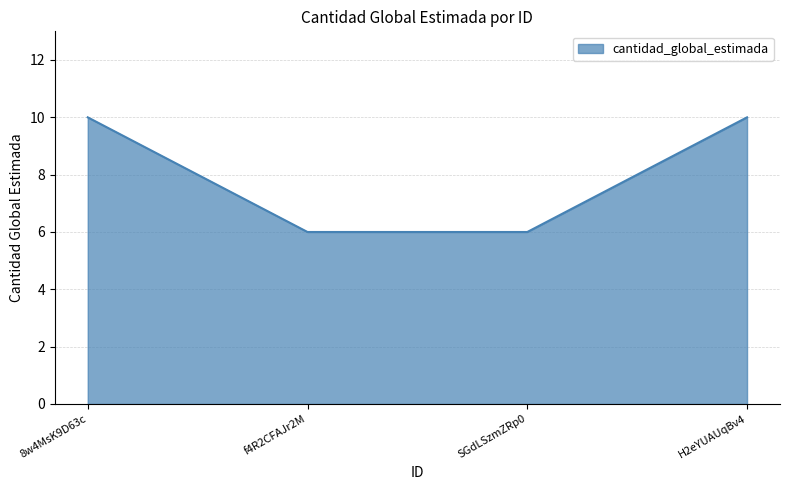

What is the difference between the maximum and minimum values?

4